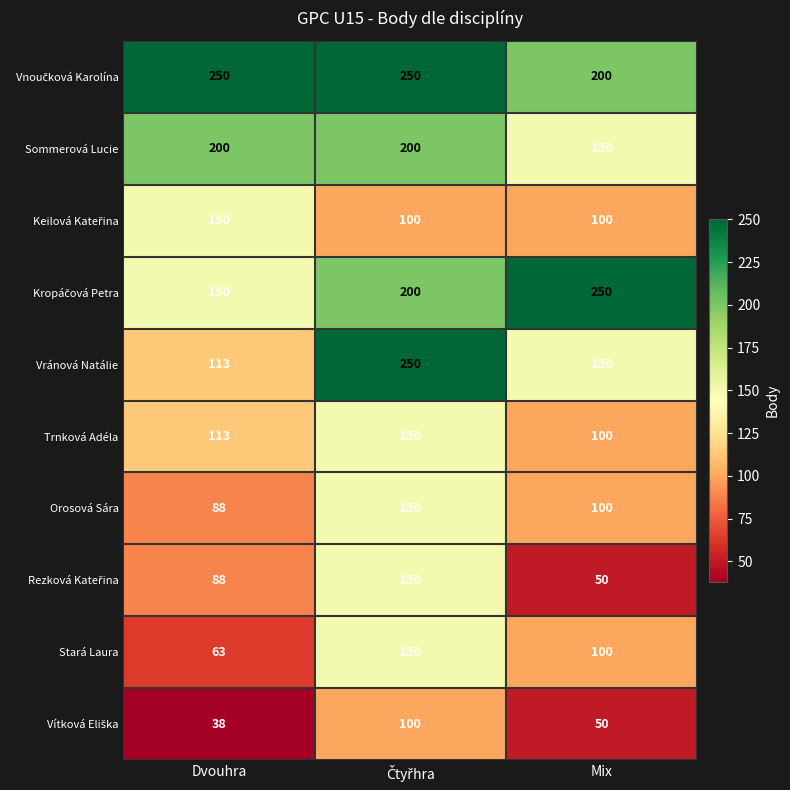

Where is Orosová Sára nearest to the value 119?

Mix